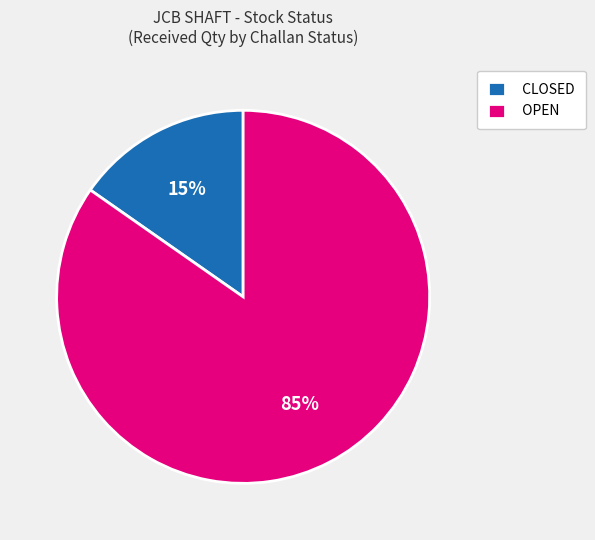

What is the smallest slice in the pie chart?

CLOSED